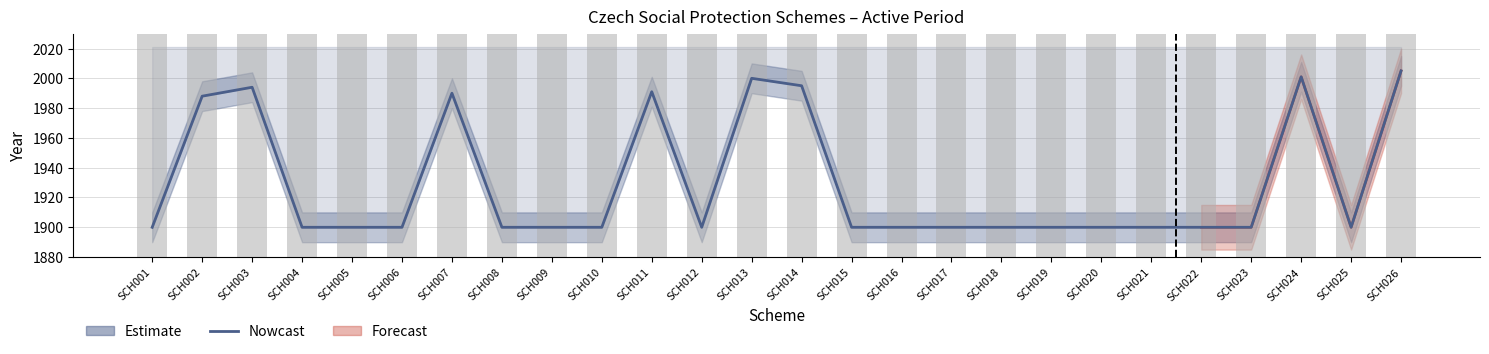

What is the change in value from SCH015 to SCH024?

+101